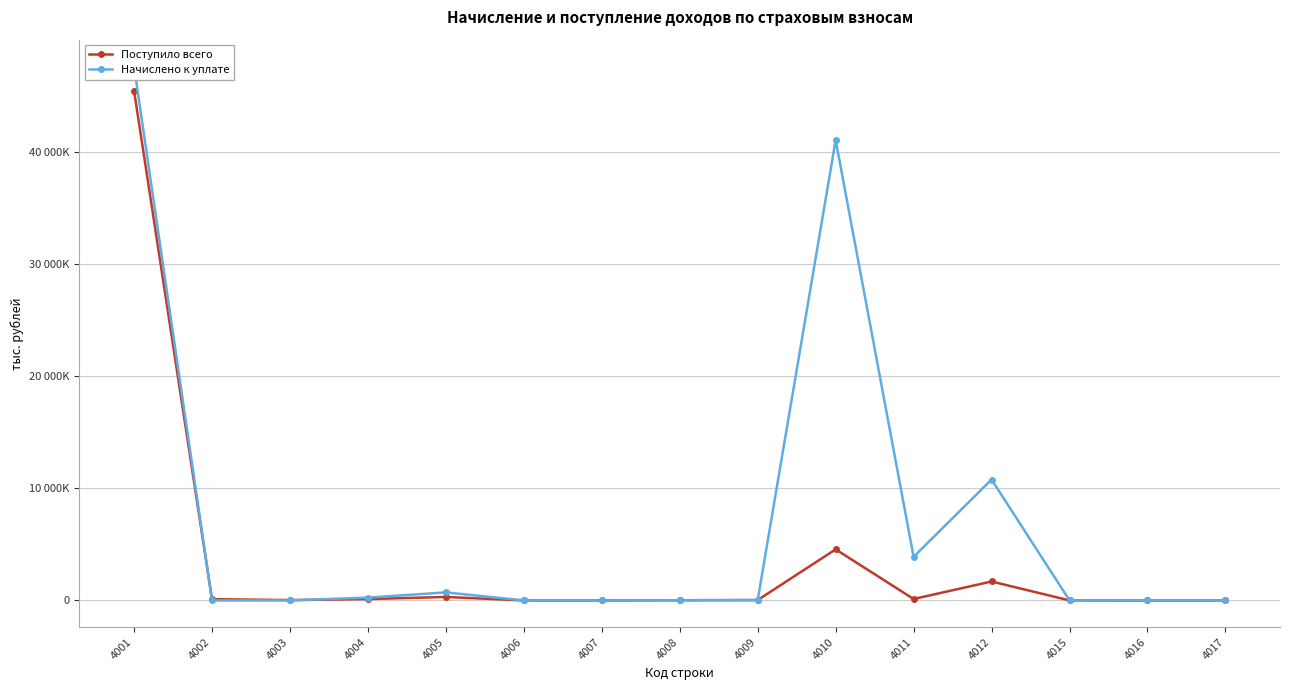

List the series in order of their overall mean, highest first.

Начислено к уплате, Поступило всего